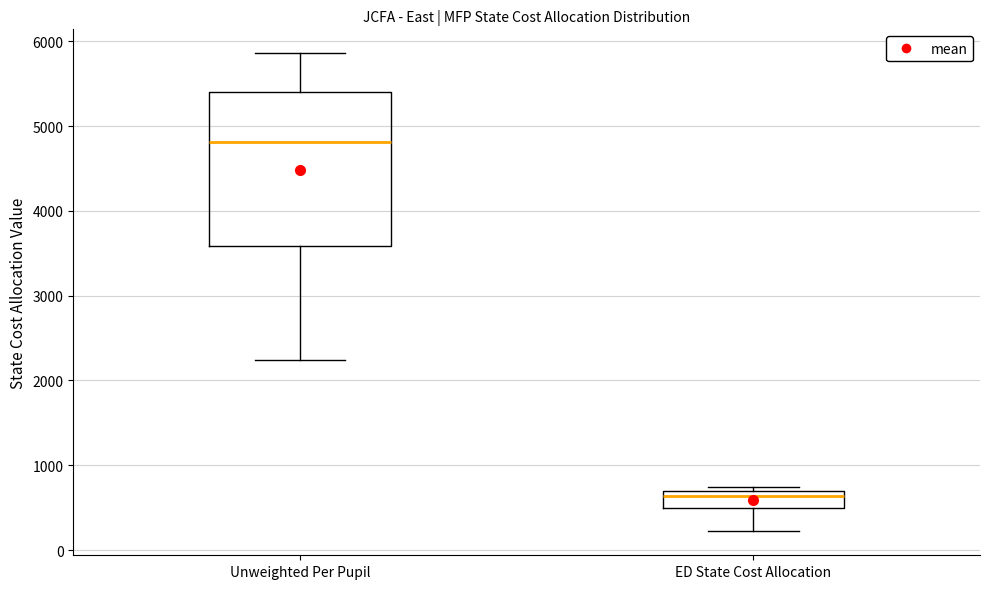

Where is the upper edge of the box for Unweighted Per Pupil on the y-axis? The values are not printed on the chart, so give them approximately, as read against the axis.

5400